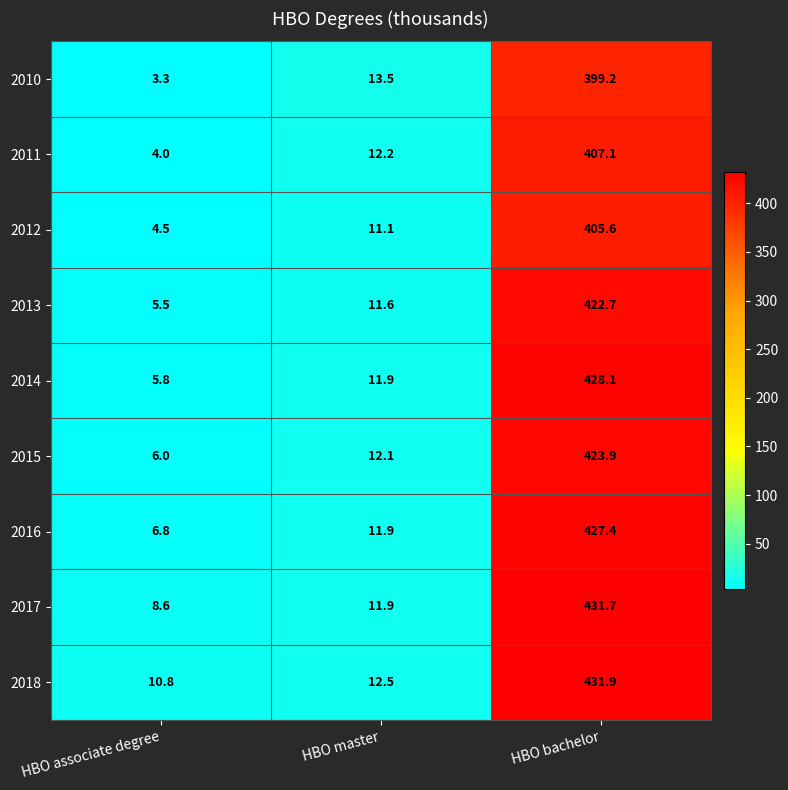

Reading left to right, what are all the values shown in this chart?

2010: 3.3	13.5	399.2
2011: 4.0	12.2	407.1
2012: 4.5	11.1	405.6
2013: 5.5	11.6	422.7
2014: 5.8	11.9	428.1
2015: 6.0	12.1	423.9
2016: 6.8	11.9	427.4
2017: 8.6	11.9	431.7
2018: 10.8	12.5	431.9